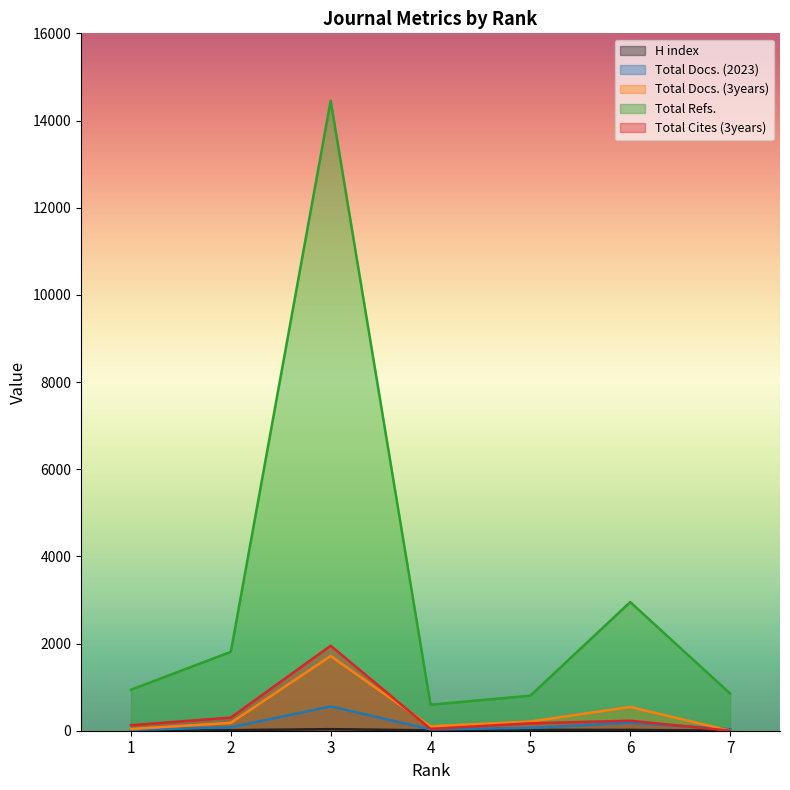

True or false: H index has more than 0 points higher than both neighbors.

True